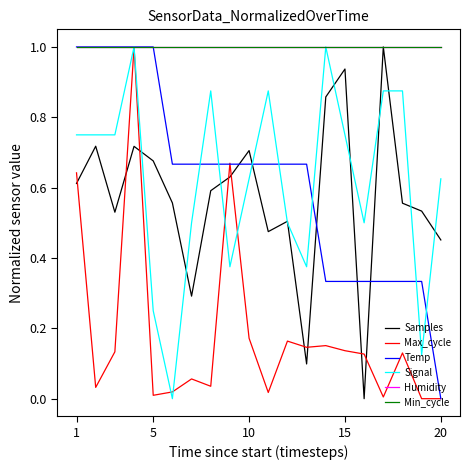

Does the chart display data point markers on the line(s)?

No